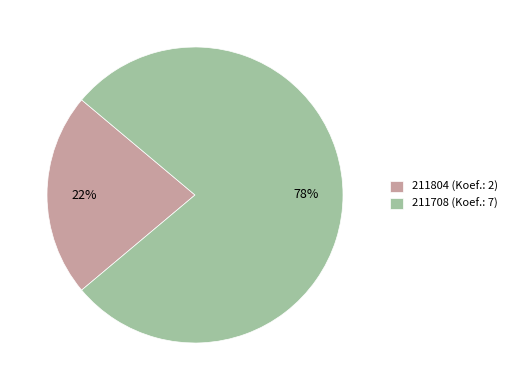

Does 211708 represent more than half of the total?

Yes